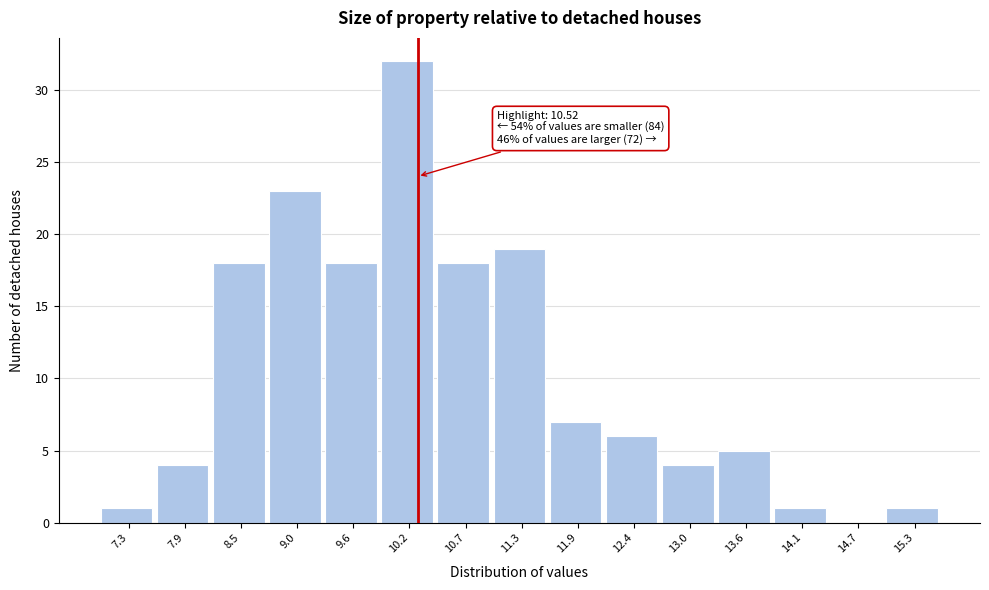

Reading left to right, list all the values displayed in this chart.

7.3=1	7.9=4	8.5=18	9.0=23	9.6=18	10.2=32	10.7=18	11.3=19	11.9=7	12.4=6	13.0=4	13.6=5	14.1=1	14.7=0	15.3=1